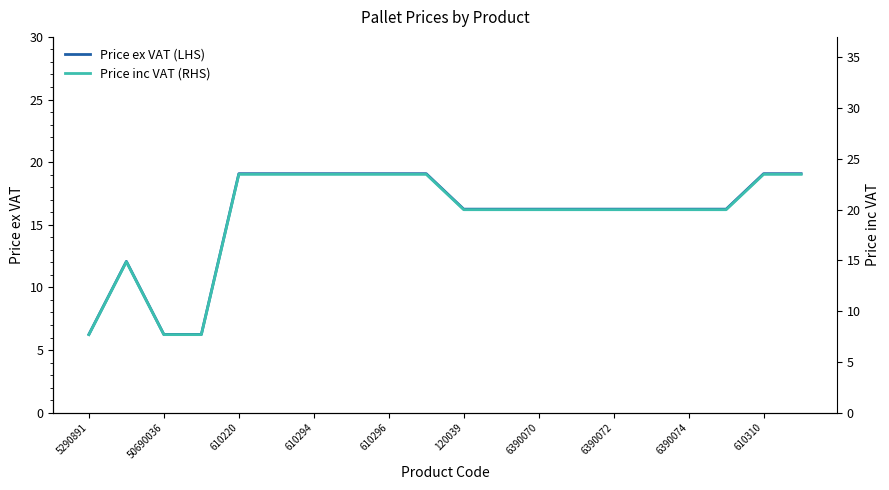

What is the difference between the Price ex VAT (LHS) values at 610310 and 50690036?

12.8